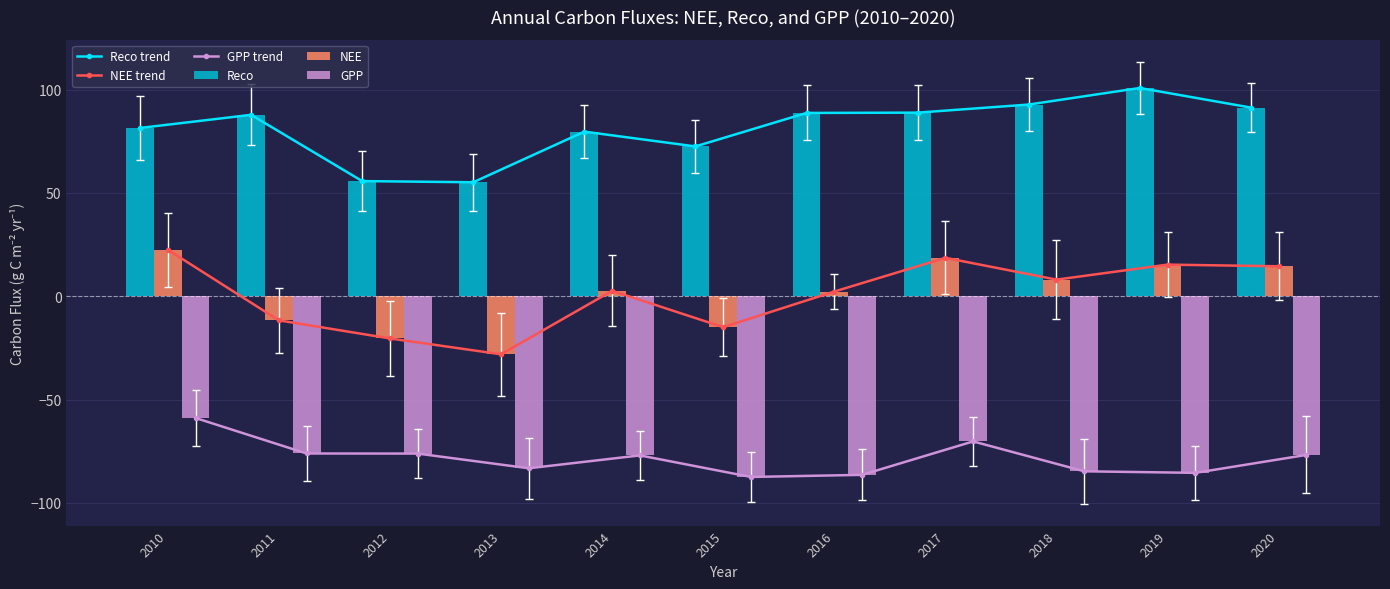

Read the Reco trend value at 2012.

55.7